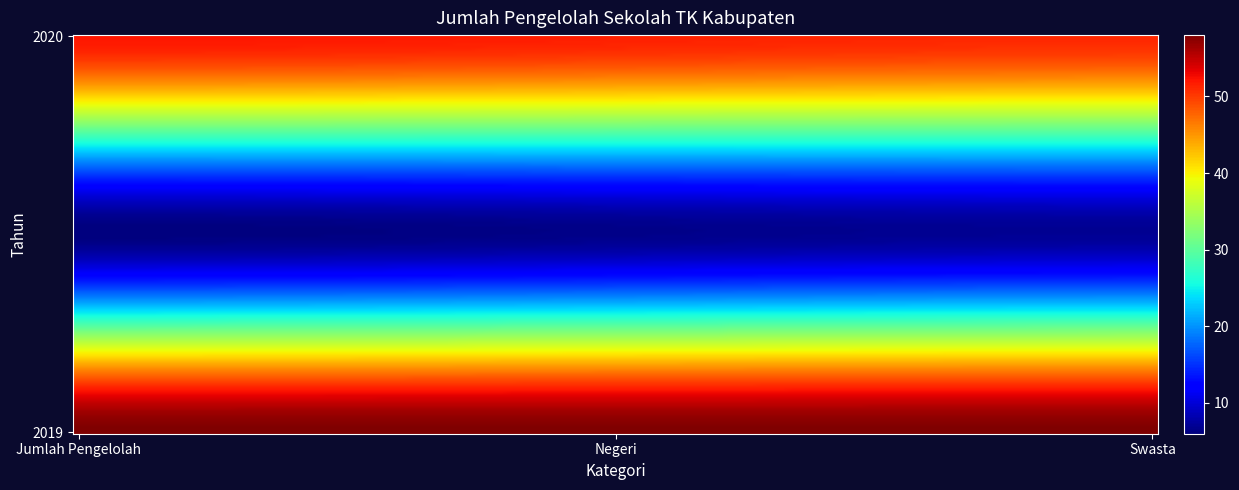

Reading left to right, list all the values displayed in this chart.

Jumlah Pengelolah Sekolah TK: 2019=58	2020=58
Negeri: 2019=6	2020=7
Swasta: 2019=52	2020=51